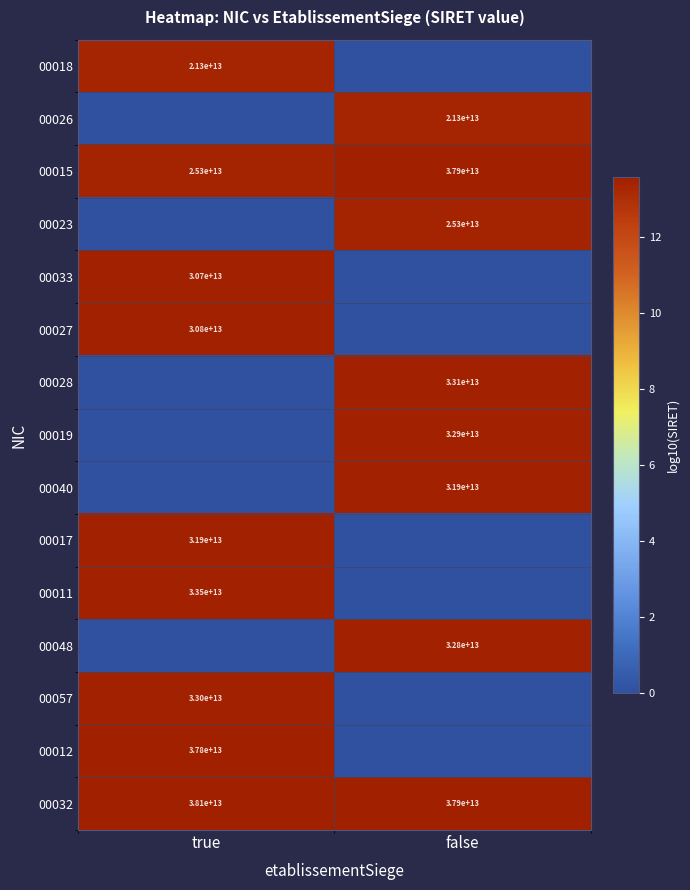

The 00032 series shows 11596300565392 at false. True or false?

False